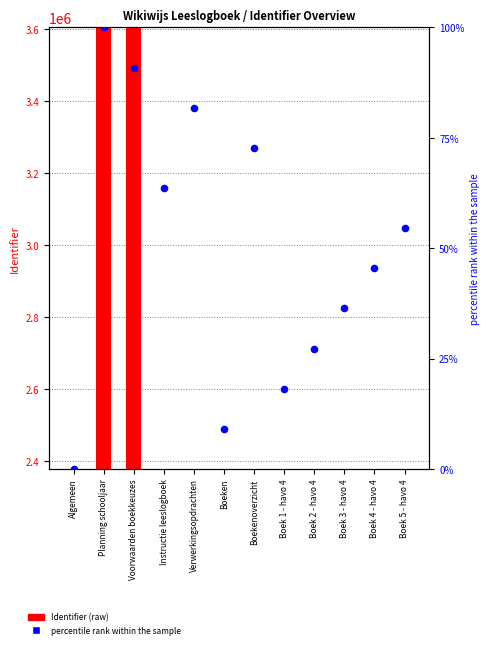

Which series has the widest spread of Y values?

Identifier (raw)